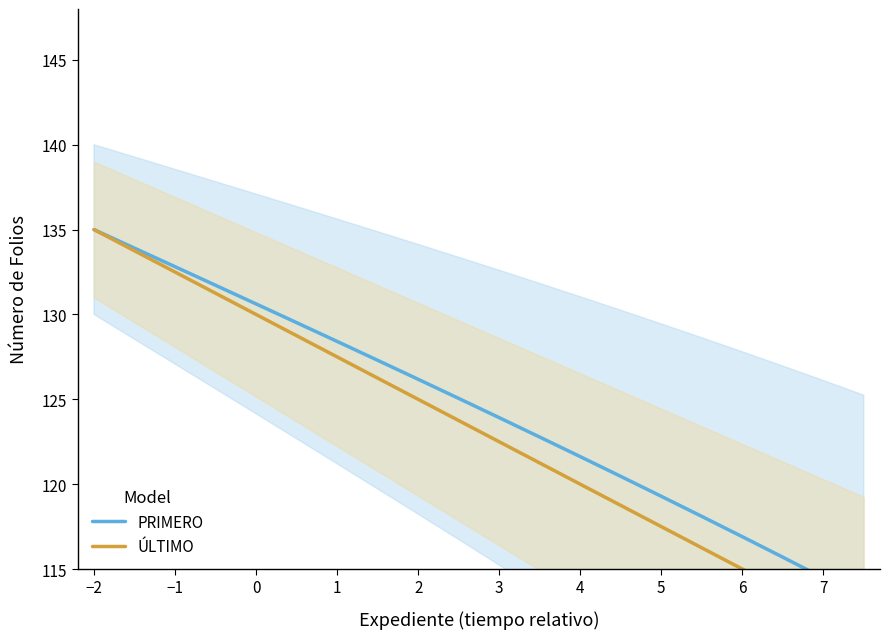

Reading right to left, list all the values displayed in this chart.

PRIMERO: 113.2	114.5	115.7	116.9	118.1	119.3	120.5	121.6	122.8	123.9	125.1	126.2	127.3	128.4	129.5	130.6	131.7	132.8	133.9	135.0
ÚLTIMO: 111.2	112.5	113.8	115.0	116.2	117.5	118.8	120.0	121.2	122.5	123.8	125.0	126.2	127.5	128.8	130.0	131.2	132.5	133.8	135.0